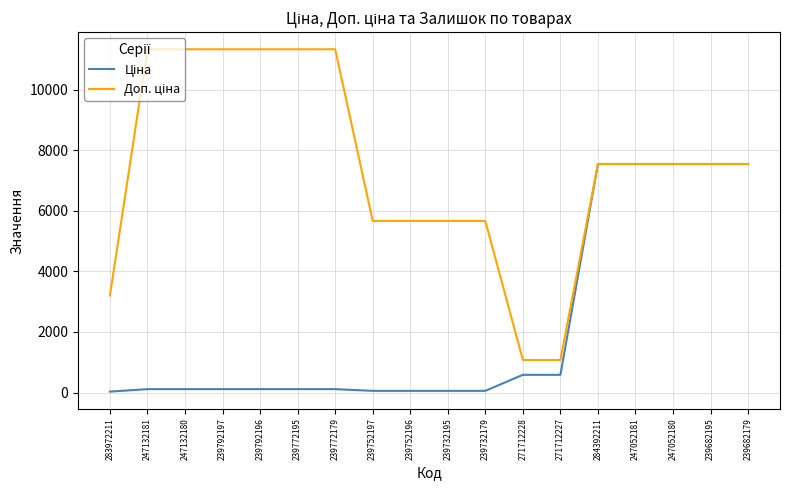

What is the spread (max minus min) of values at 271712228?

488.5